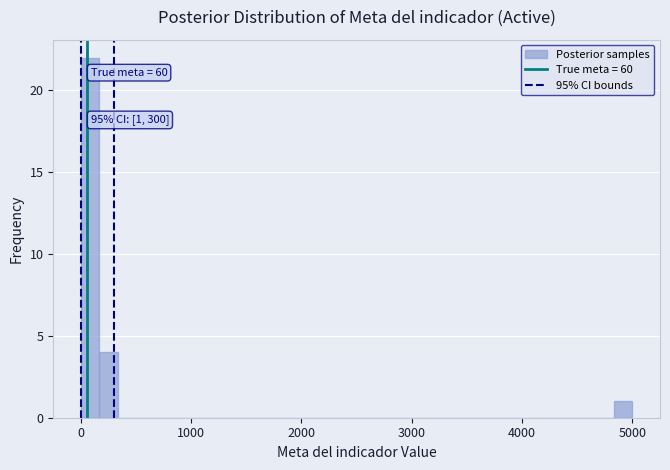

Around what value on the x-axis is the tallest bar? Give the approximate position of its centre, as read against the axis.

100